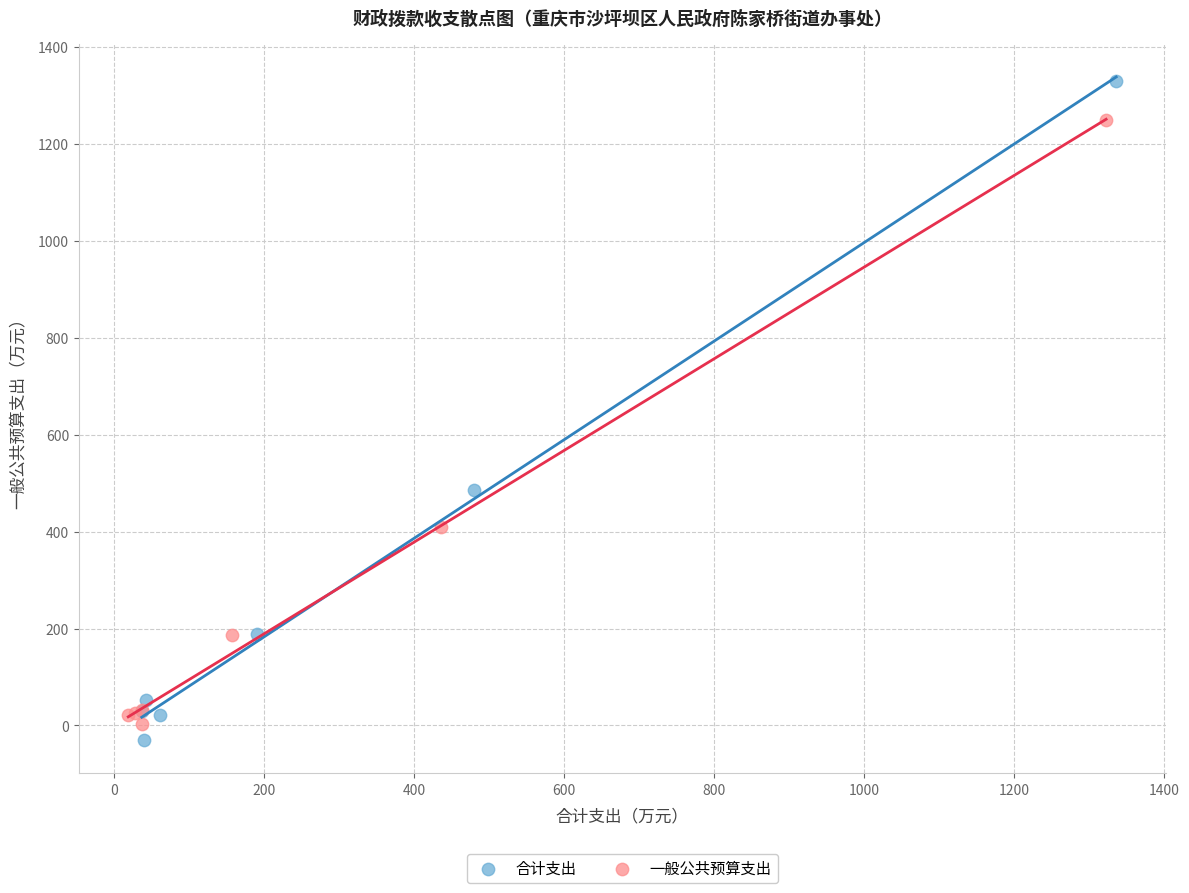

Which series reaches the minimum Y coordinate?

合计支出